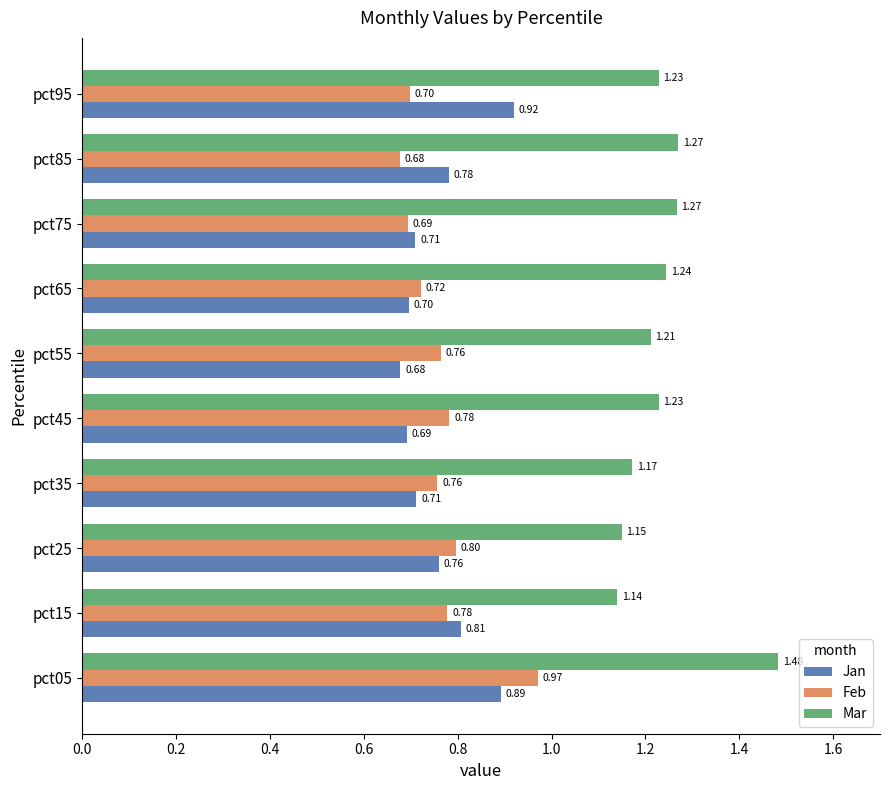

Rank the series at pct85 from lowest to highest value.

Feb, Jan, Mar